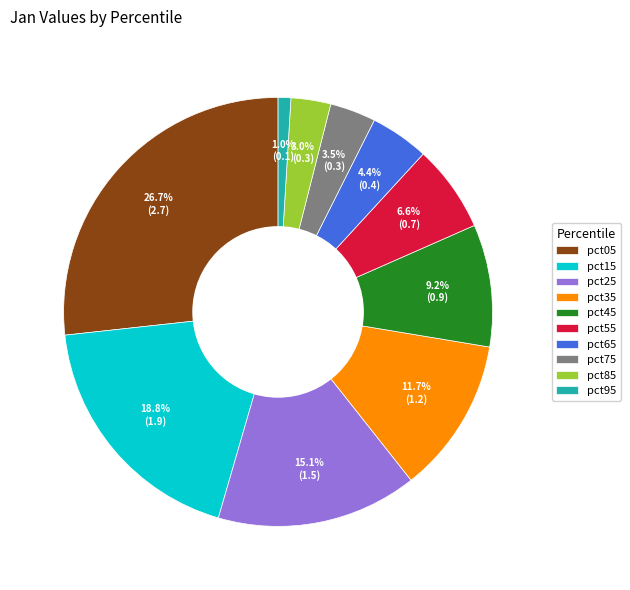

Which category has the smallest portion of the pie?

pct95